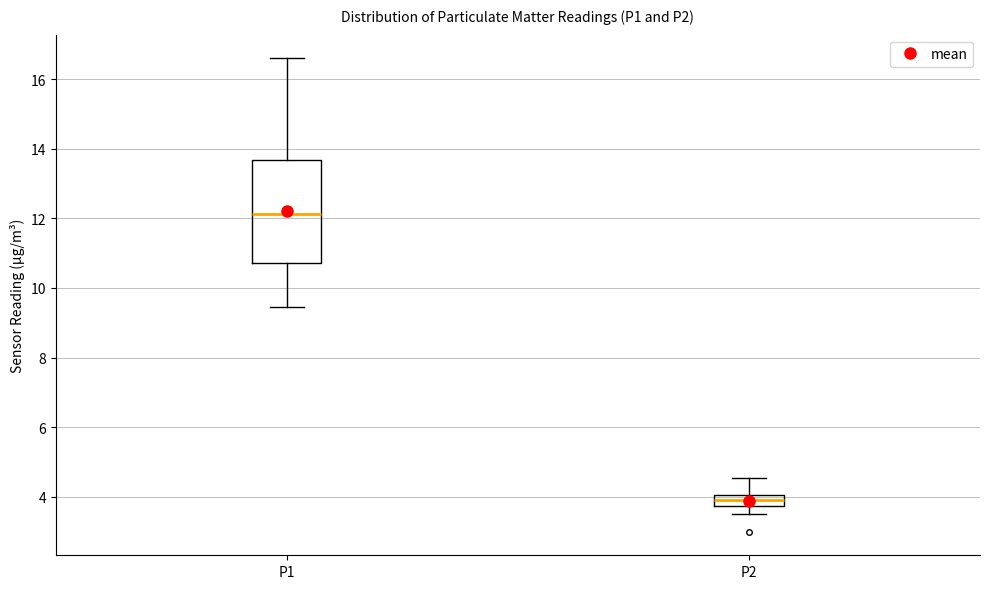

Where is the lower edge of the box for P1 on the y-axis? The values are not printed on the chart, so give them approximately, as read against the axis.

10.8